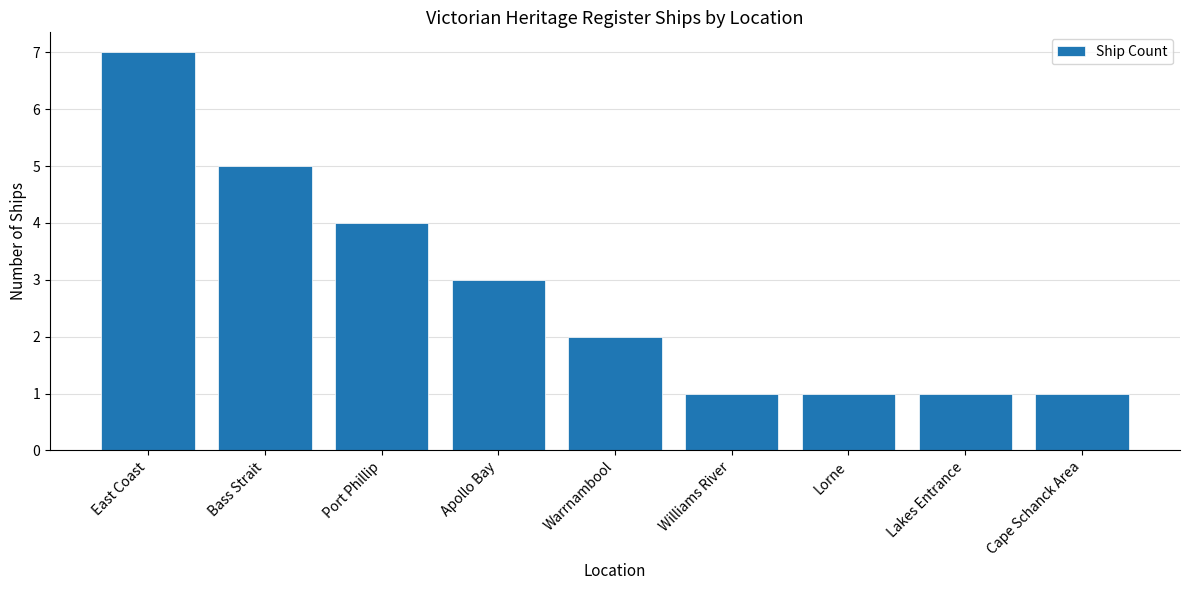

Reading left to right, extract all data points from this chart.

East Coast=7	Bass Strait=5	Port Phillip=4	Apollo Bay=3	Warrnambool=2	Williams River=1	Lorne=1	Lakes Entrance=1	Cape Schanck Area=1